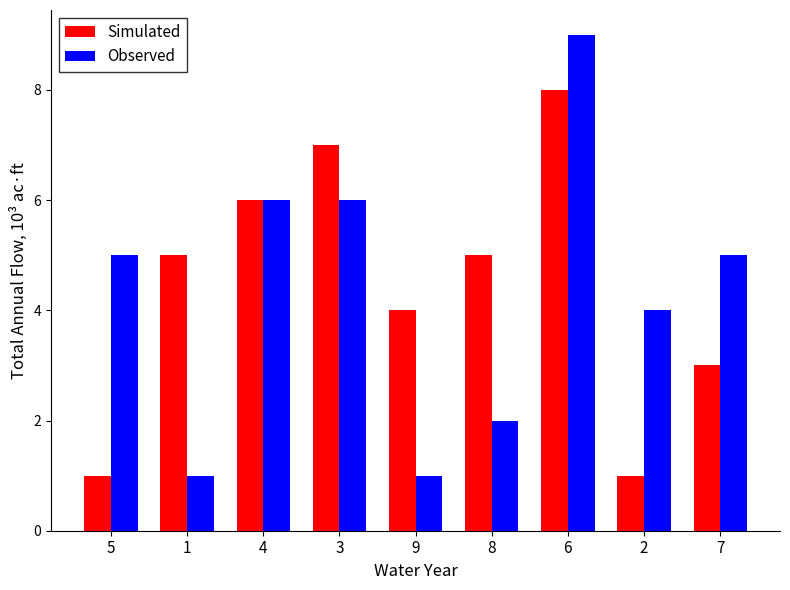

List the series in order of their peak value, highest first.

Observed, Simulated